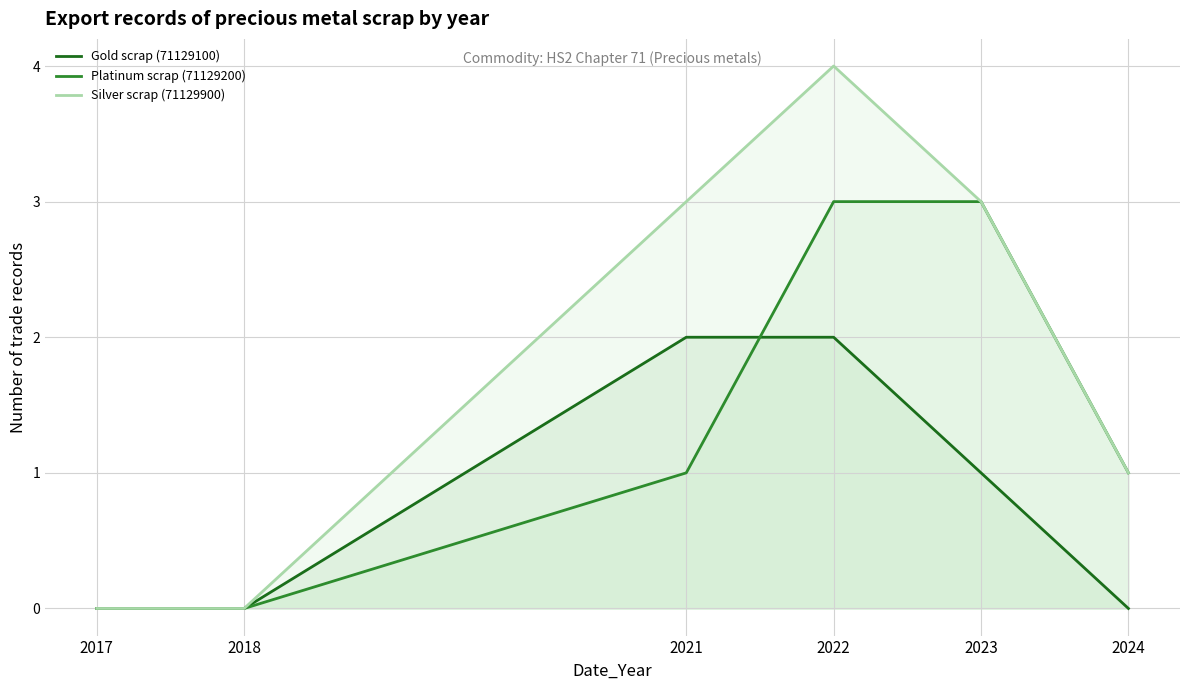

Reading left to right, list all the values displayed in this chart.

Gold scrap (71129100): 0	0	2	2	1	0
Platinum scrap (71129200): 0	0	1	3	3	1
Silver scrap (71129900): 0	0	3	4	3	1